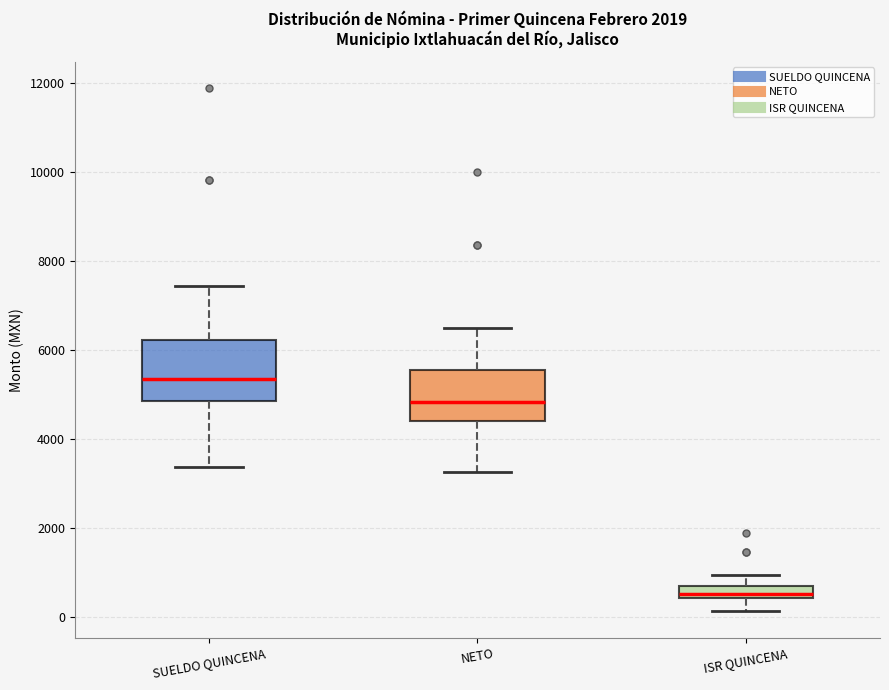

Which box is the tallest, from its lower edge to its upper edge?

SUELDO QUINCENA